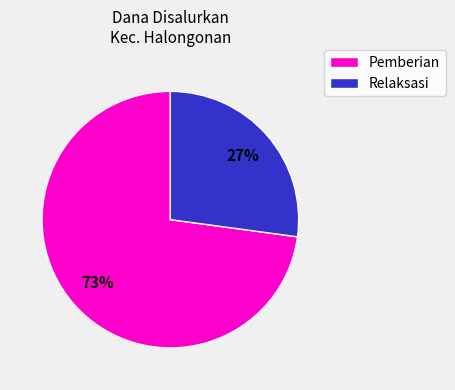

Does any single category account for the majority?

Yes